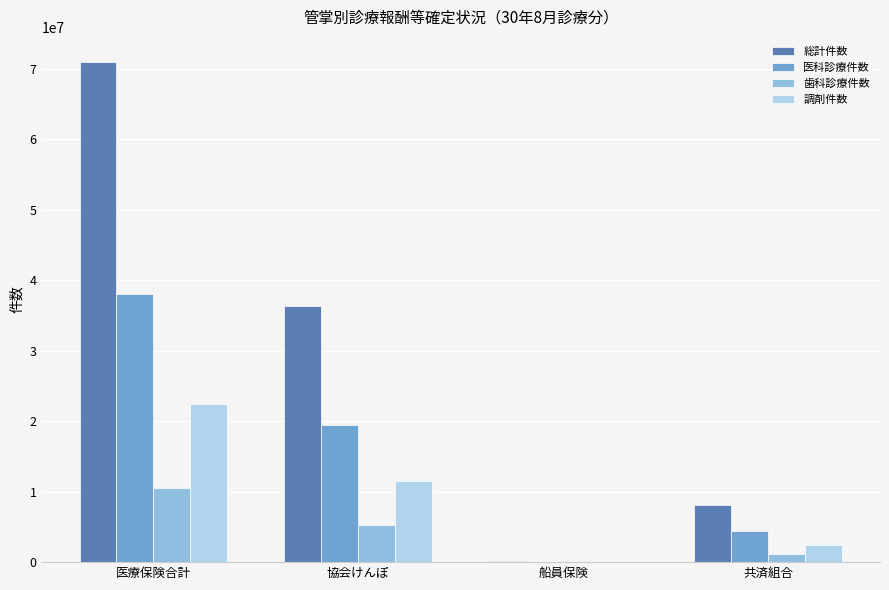

Which series has the largest total across all categories?

総計件数